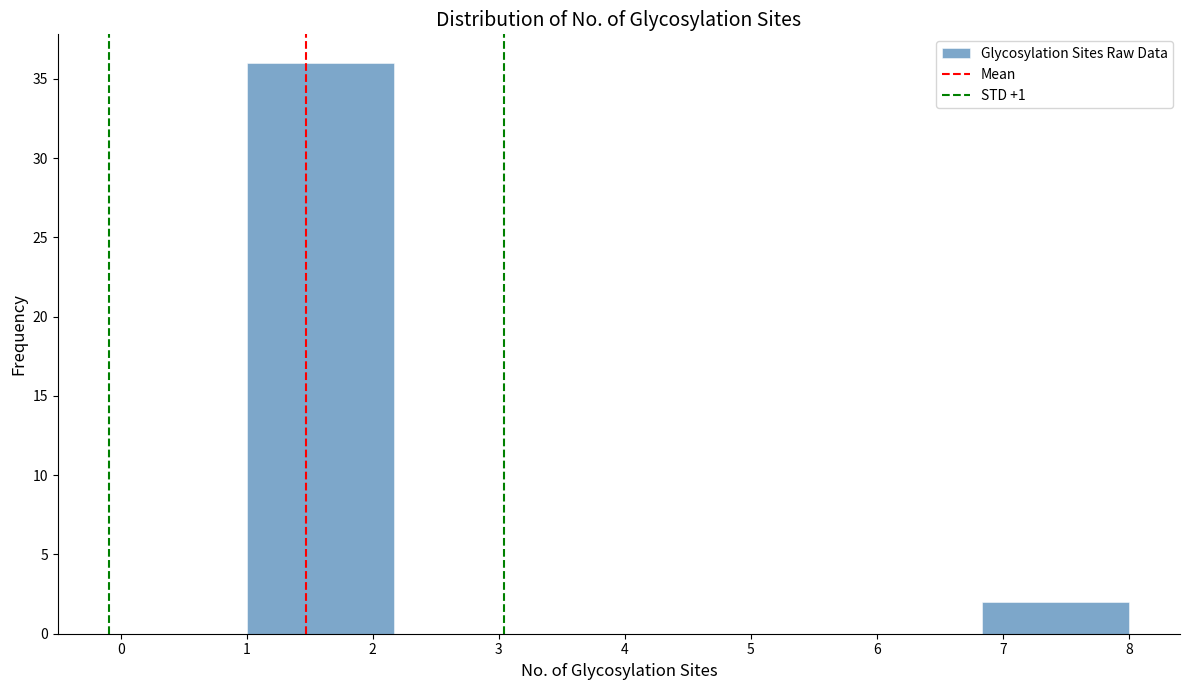

Over which range of the x-axis is the bar tallest?

1.0 to 2.2